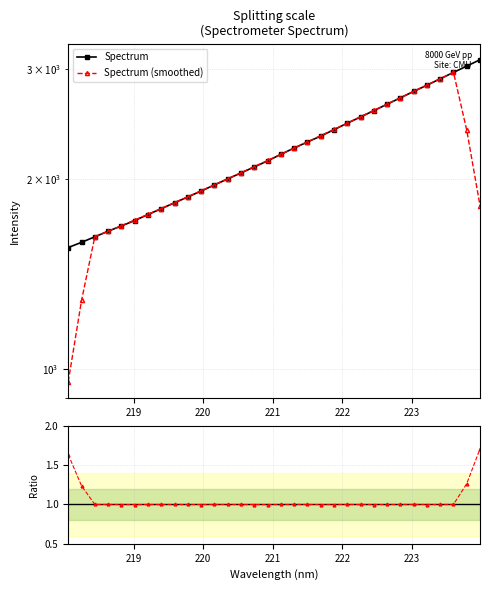

How many lines are shown in the chart?

3